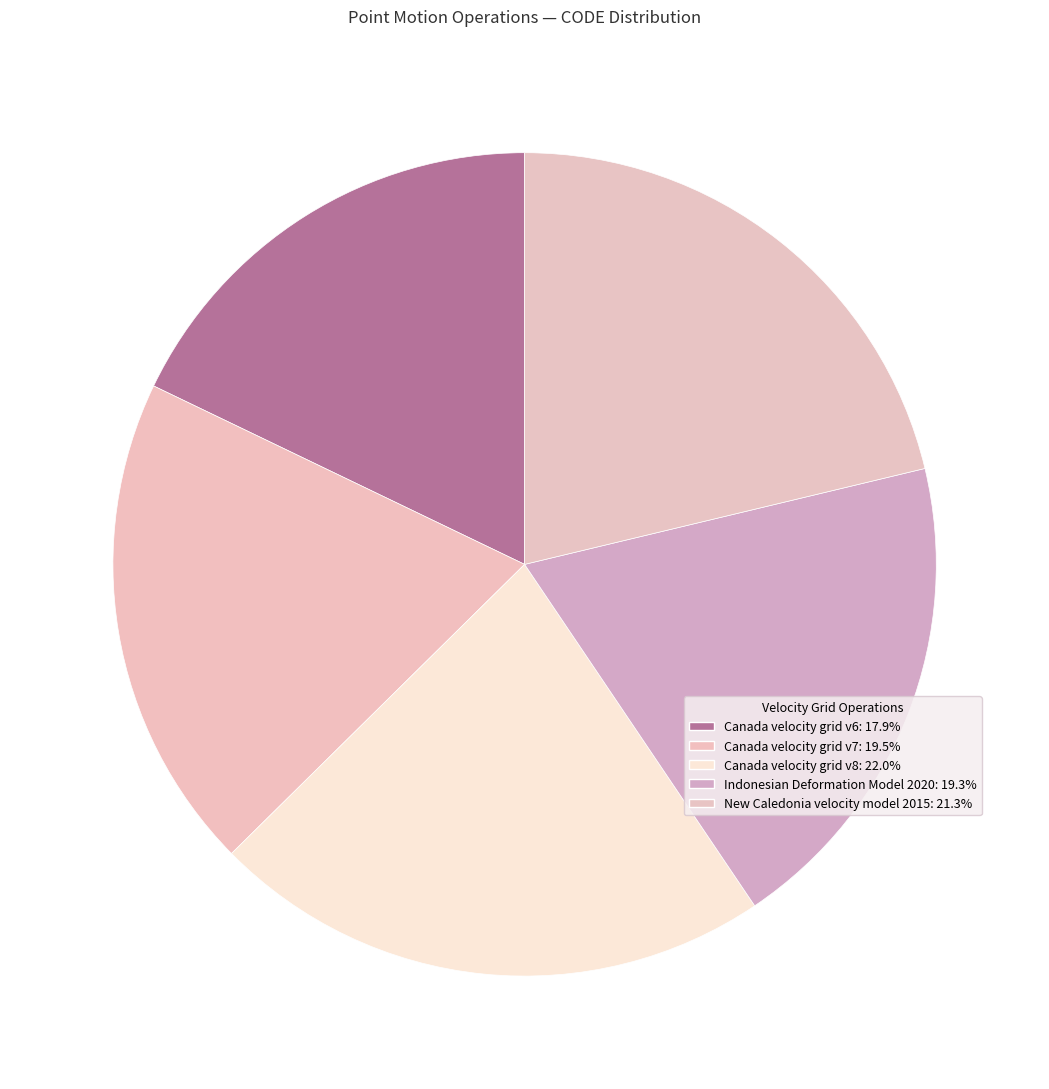

True or false: Canada velocity grid v8 accounts for 22% of the total.

True